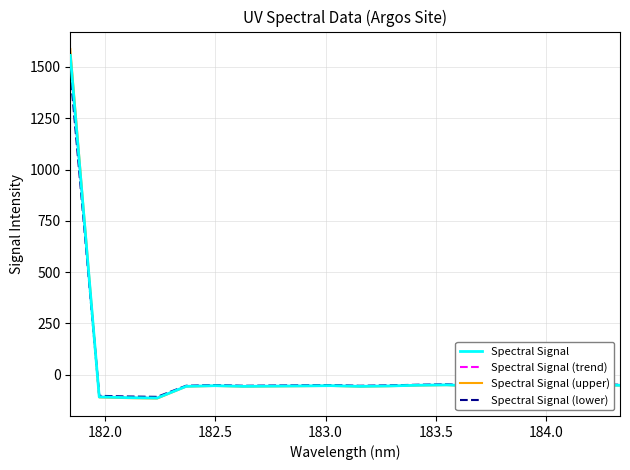

What is the maximum value for Spectral Signal (trend)?

1525.2